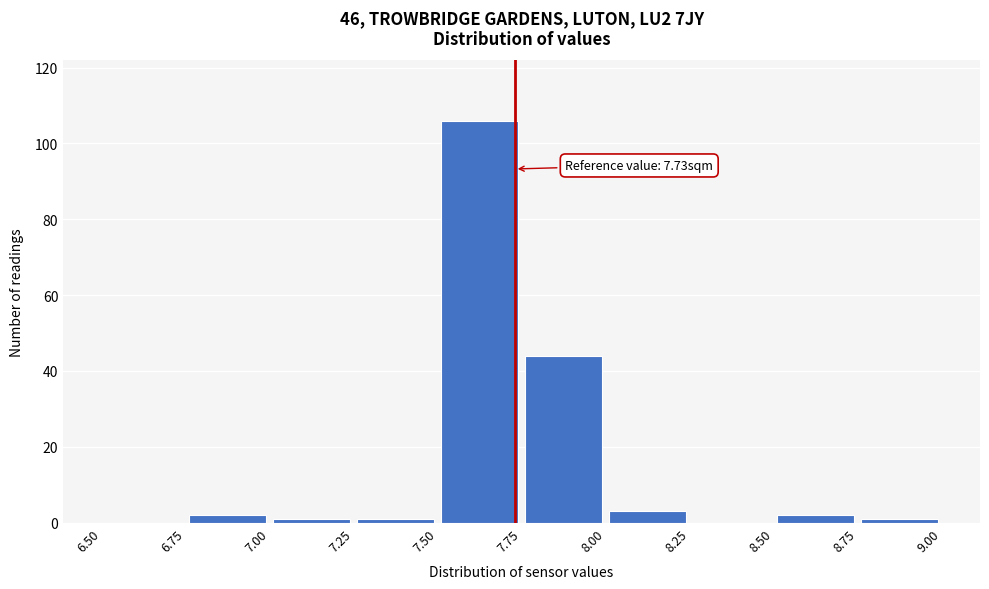

Over which range of the x-axis is the bar tallest?

7.50 to 7.75